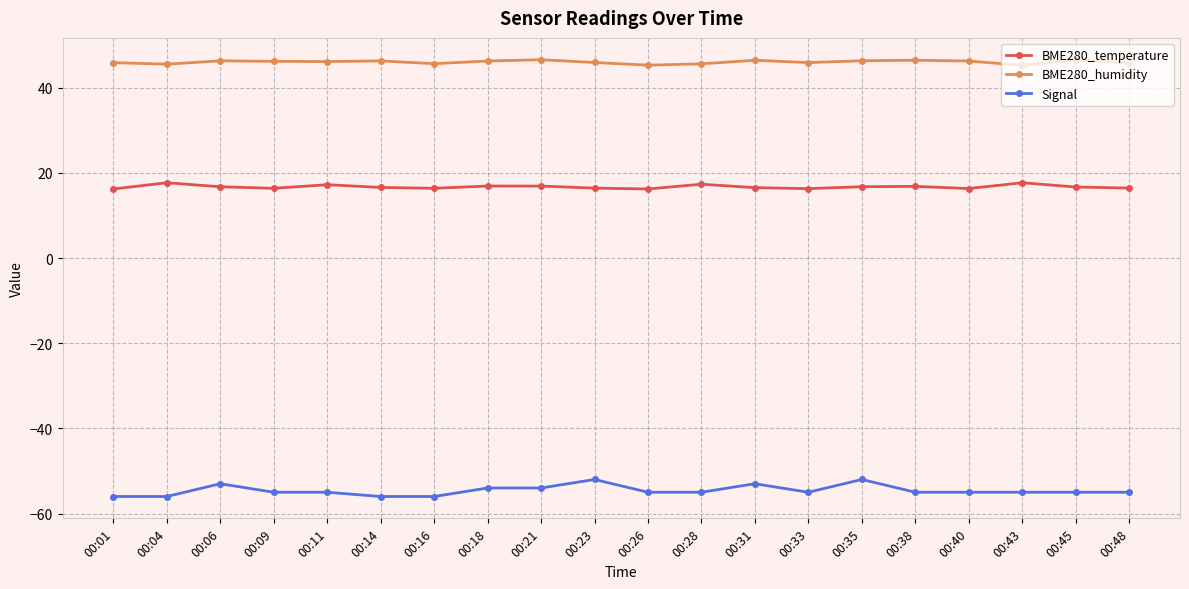

Is the value of BME280_humidity at 00:01 greater than the value of Signal at 00:14?

Yes